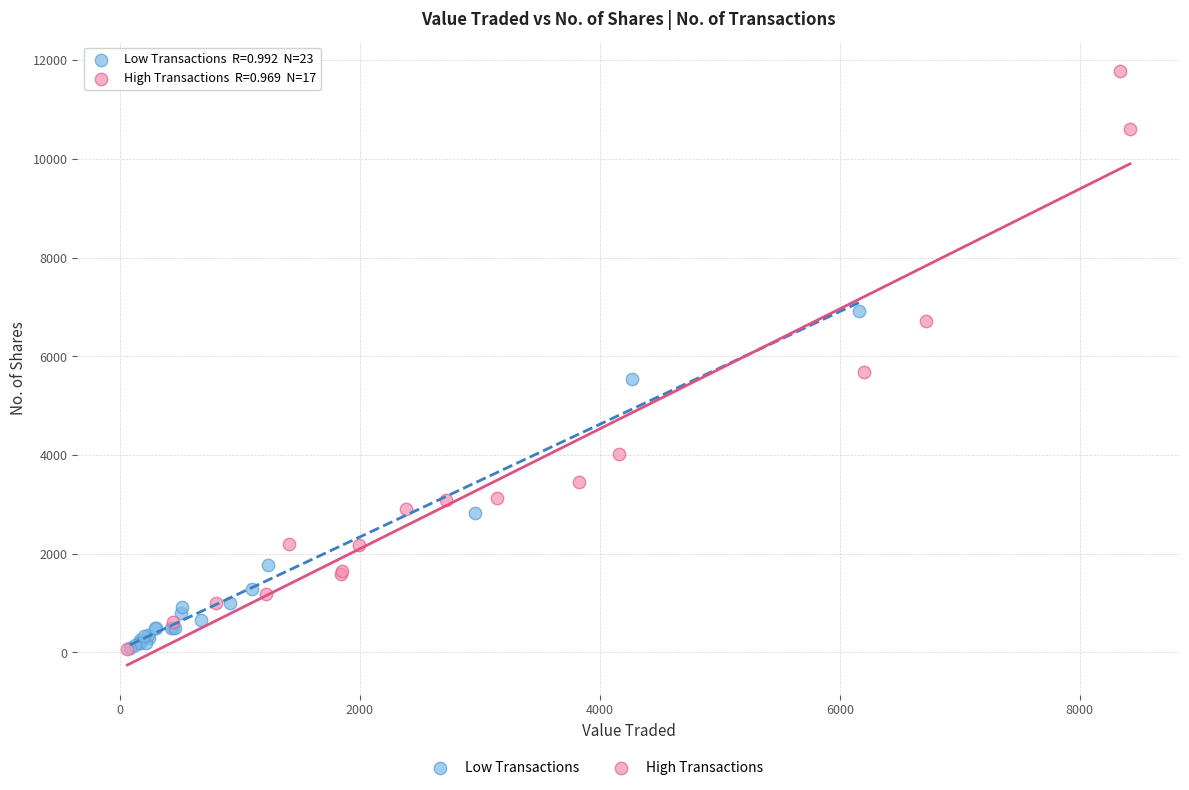

Which series has the largest Y range (max minus min)?

High Transactions